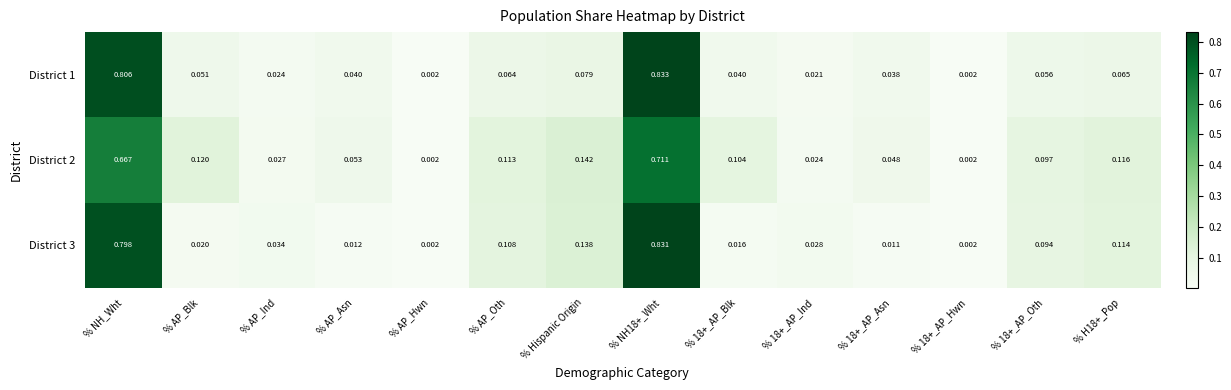

Is the value of District 1 at % NH18+_Wht greater than the value of District 2 at % AP_Blk?

Yes